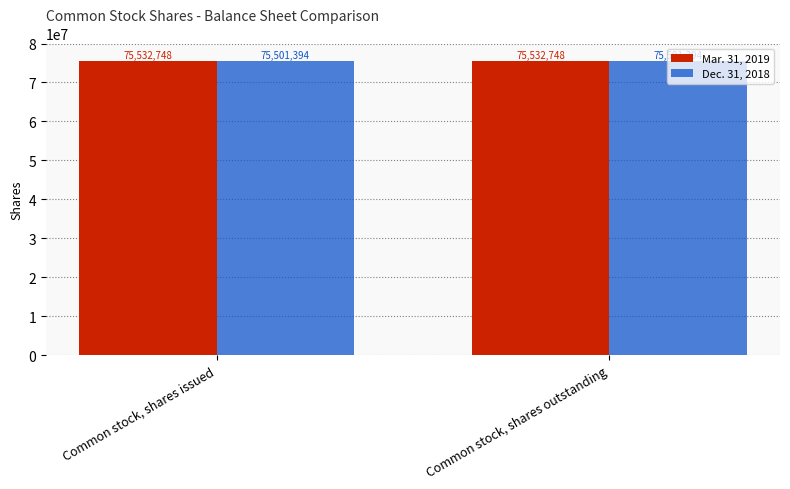

Is the value of Dec. 31, 2018 at Common stock, shares issued greater than the value of Mar. 31, 2019 at Common stock, shares issued?

No